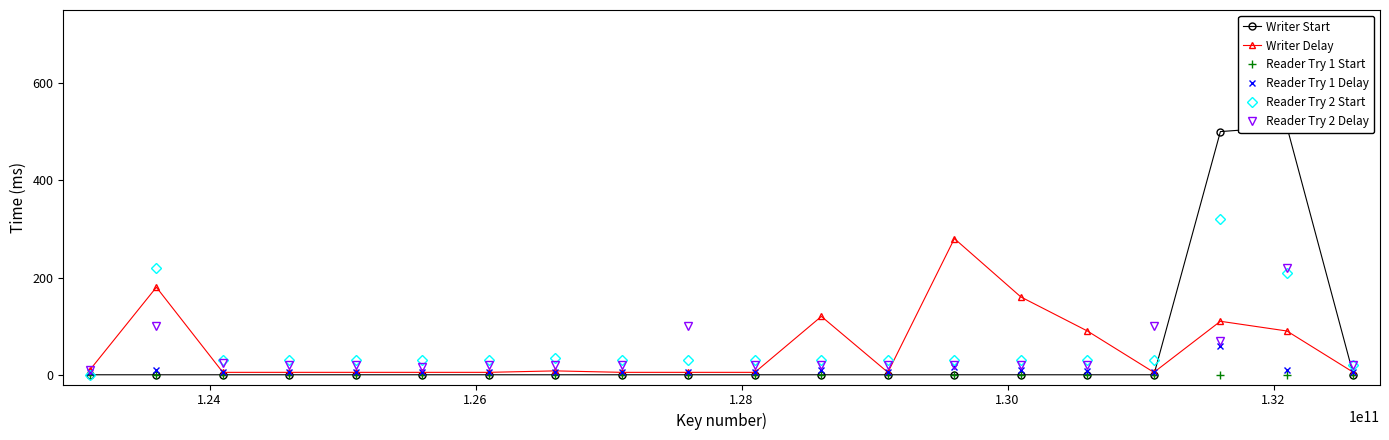

True or false: Reader Try 1 Delay and Reader Try 2 Delay cross at least once.

False